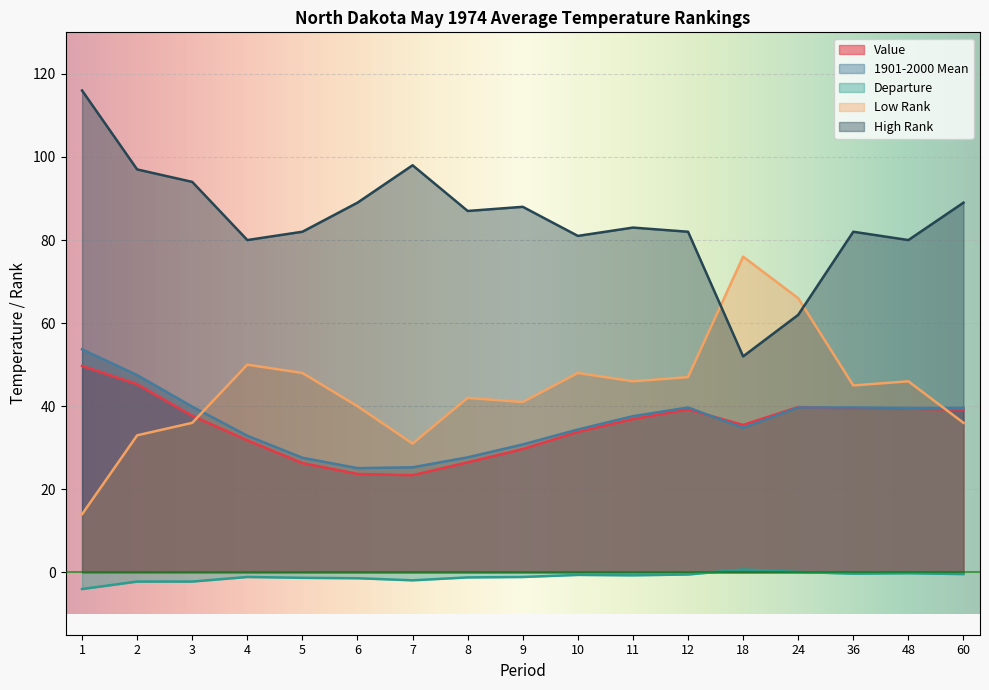

Which series has the largest range (max minus min)?

High Rank